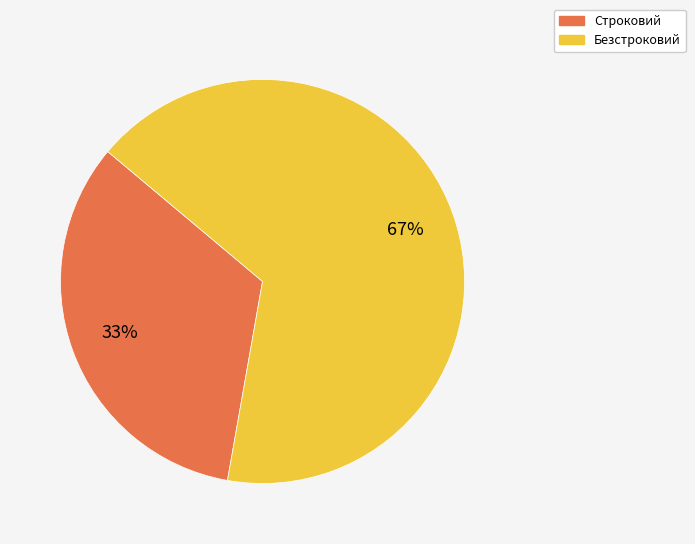

Count the number of slices in the pie.

2